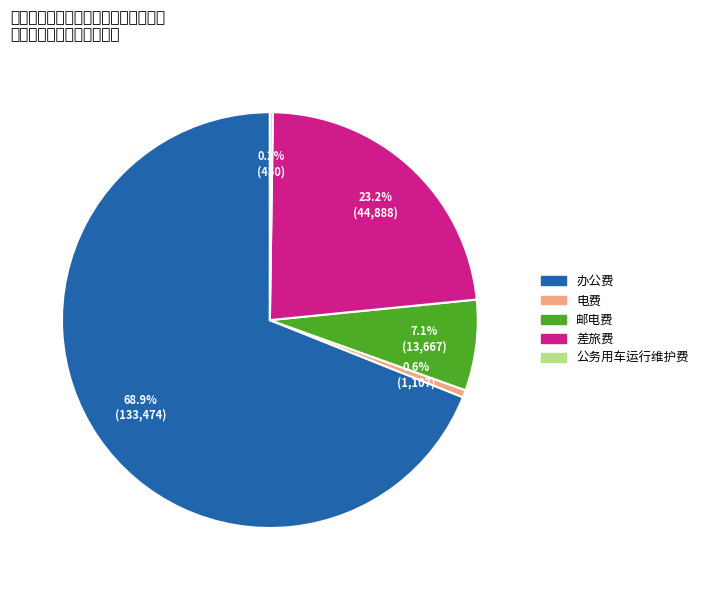

What is the ratio of the value at 差旅费 to the value at 邮电费?

3.3